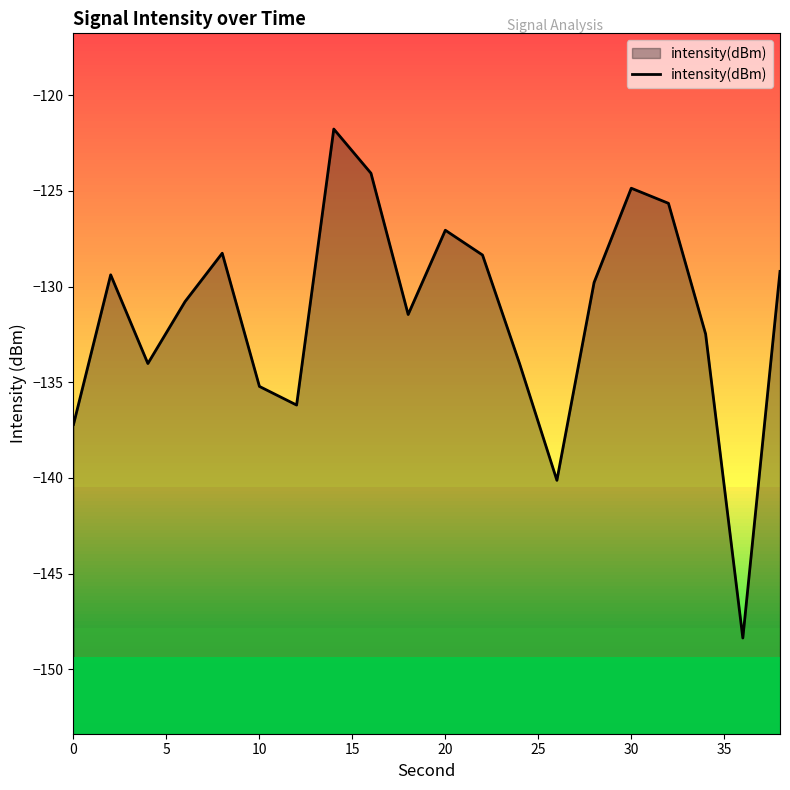

The value at 10 is -37.6. True or false?

False